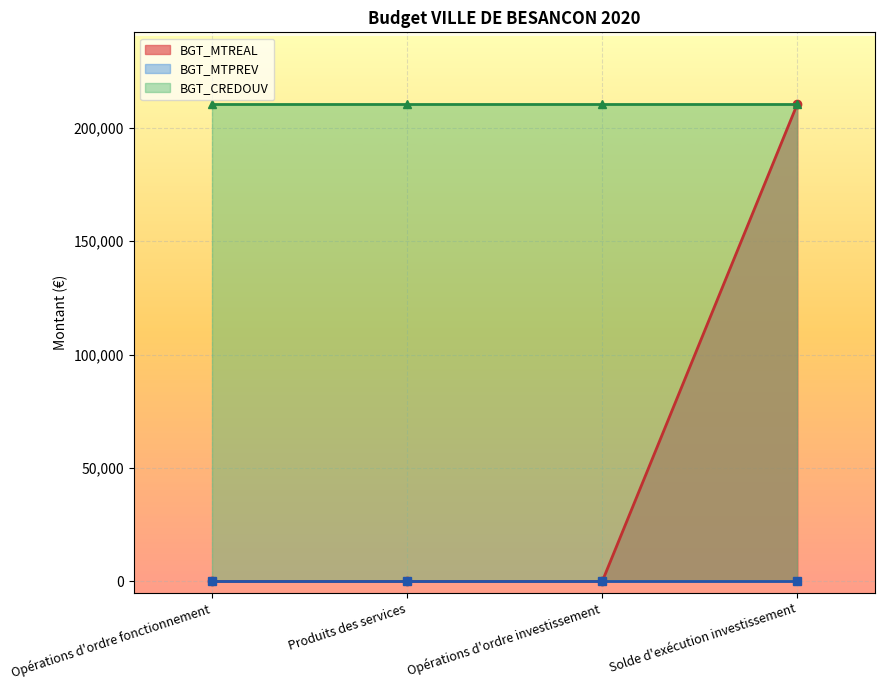

True or false: BGT_CREDOUV and BGT_MTPREV intersect in this chart.

False